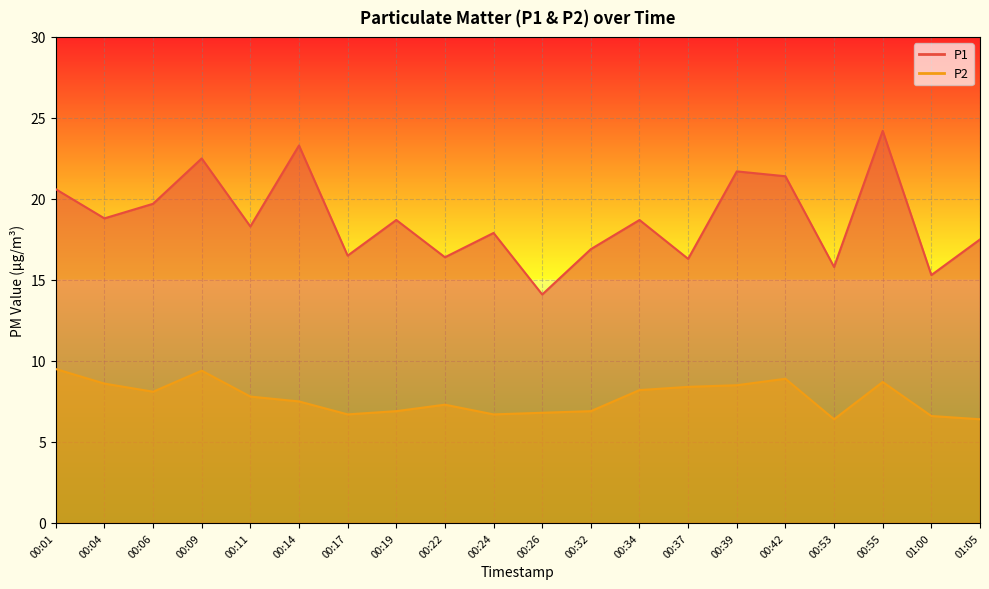

True or false: P2 and P1 cross at least once.

False